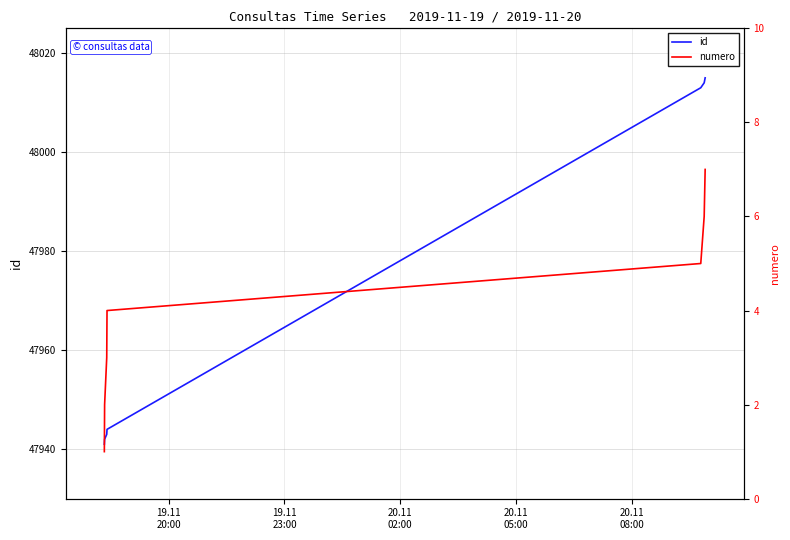

Is the value of id at 20.11
08:00 greater than the value of numero at 19.11
20:00?

Yes